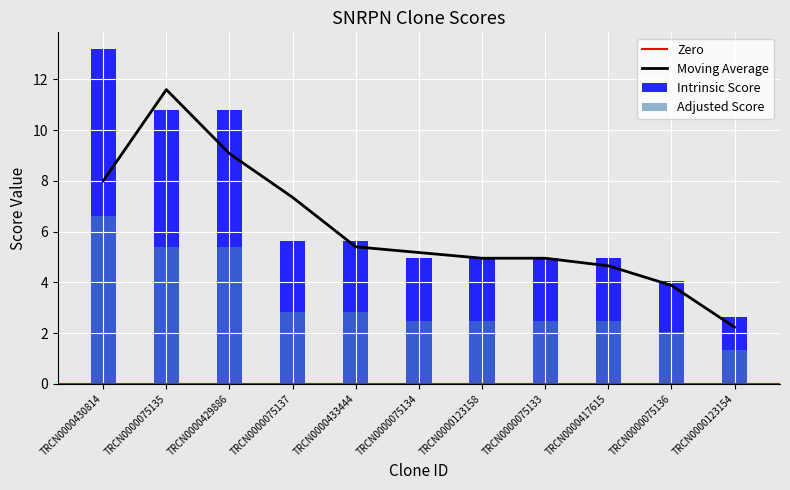

Reading left to right, list all the values displayed in this chart.

Intrinsic Score: 13.2	10.8	10.8	5.6	5.6	5.0	5.0	5.0	5.0	4.0	2.6
Adjusted Score: 6.6	5.4	5.4	2.8	2.8	2.5	2.5	2.5	2.5	2.0	1.3